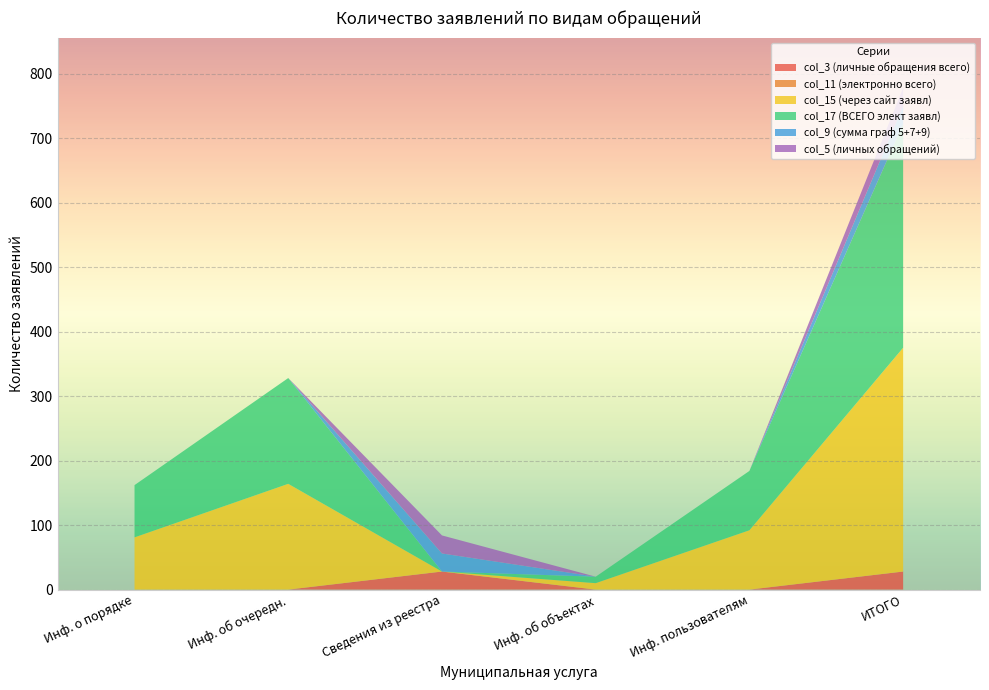

Reading left to right, transcribe all the data shown in this chart.

col_3 (личные обращения всего): Предоставление информации о порядке=0	Предоставление информации об очередности=0	Предоставление сведений из реестра=28	Предоставление информации об объектах=0	Предоставление информации пользователям=0	ИТОГО по услугам=28
col_11 (электронно всего): Предоставление информации о порядке=0	Предоставление информации об очередности=0	Предоставление сведений из реестра=0	Предоставление информации об объектах=0	Предоставление информации пользователям=0	ИТОГО по услугам=0
col_15 (через сайт заявл): Предоставление информации о порядке=81	Предоставление информации об очередности=164	Предоставление сведений из реестра=0	Предоставление информации об объектах=10	Предоставление информации пользователям=92	ИТОГО по услугам=347
col_17 (ВСЕГО элект заявл): Предоставление информации о порядке=81	Предоставление информации об очередности=164	Предоставление сведений из реестра=0	Предоставление информации об объектах=10	Предоставление информации пользователям=92	ИТОГО по услугам=347
col_9 (сумма граф 5+7+9): Предоставление информации о порядке=0	Предоставление информации об очередности=0	Предоставление сведений из реестра=28	Предоставление информации об объектах=0	Предоставление информации пользователям=0	ИТОГО по услугам=28
col_5 (личных обращений): Предоставление информации о порядке=0	Предоставление информации об очередности=0	Предоставление сведений из реестра=28	Предоставление информации об объектах=0	Предоставление информации пользователям=0	ИТОГО по услугам=28